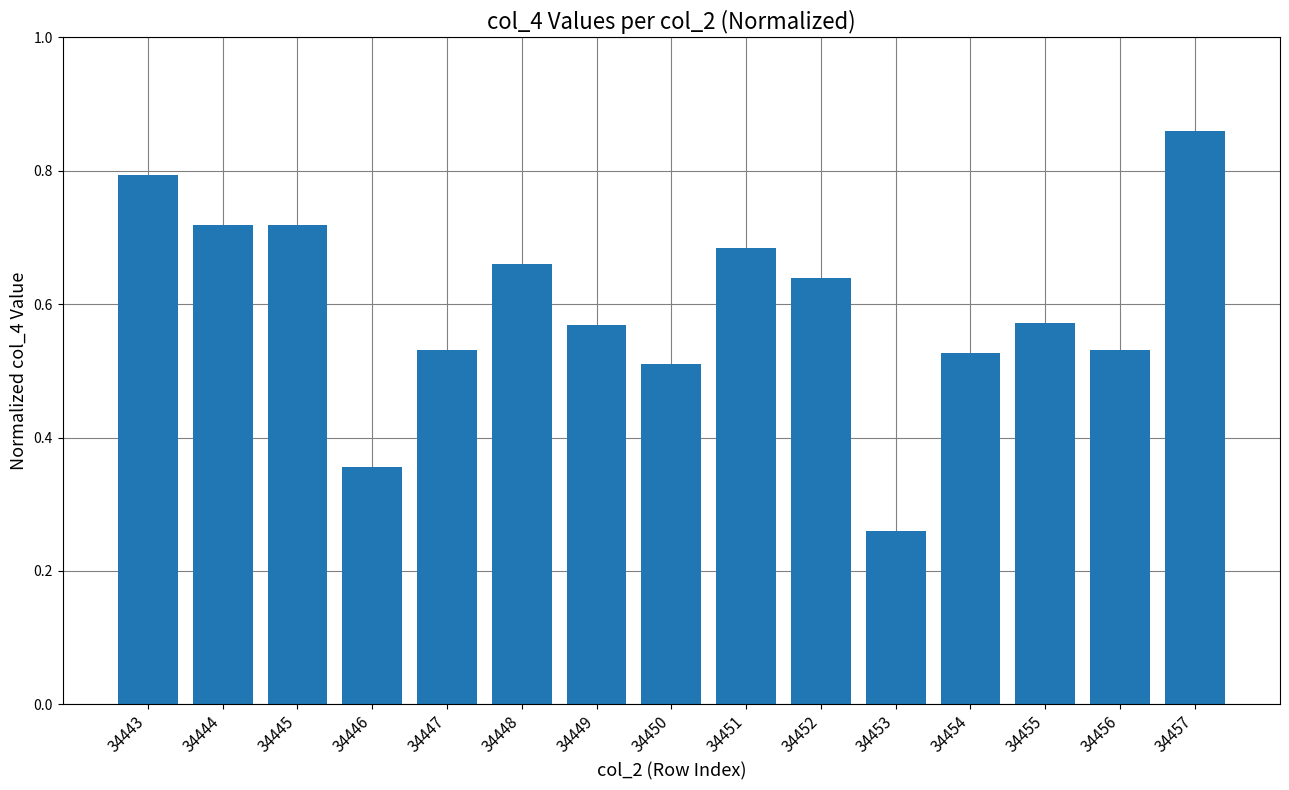

Which category has the highest value across all series?

34457